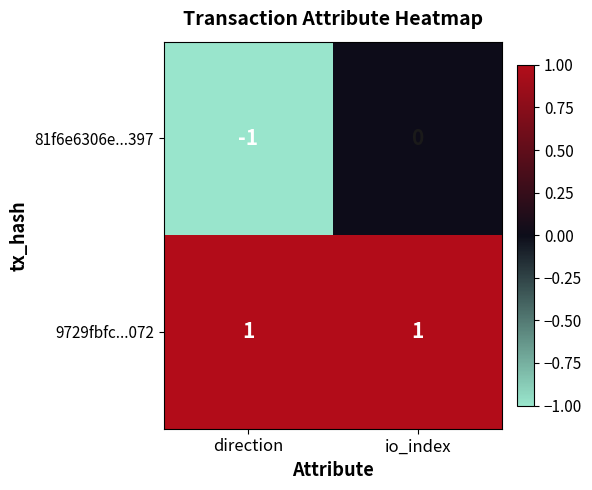

Which category has the lowest value across all series?

direction